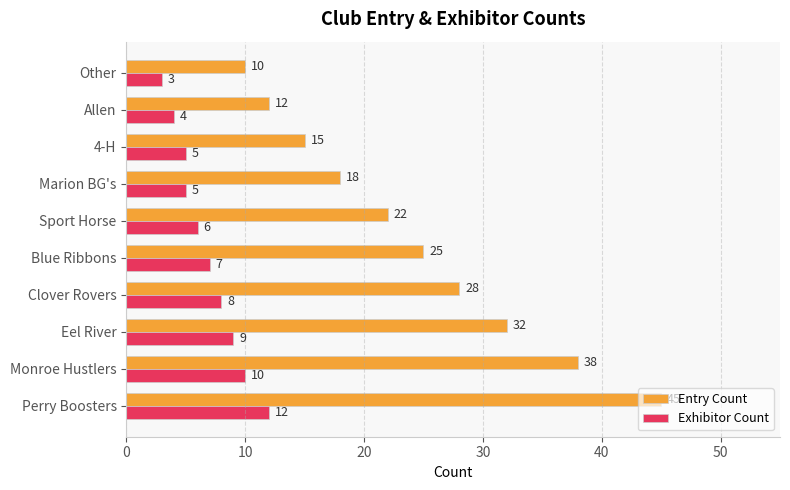

Is it true that Entry Count equals 7 at 4-H?

False